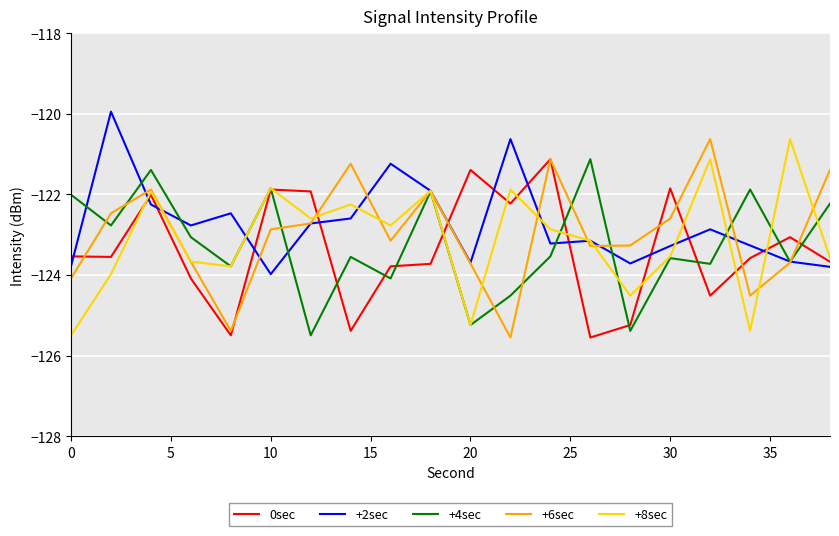

What is the maximum value for +8sec?

-120.6